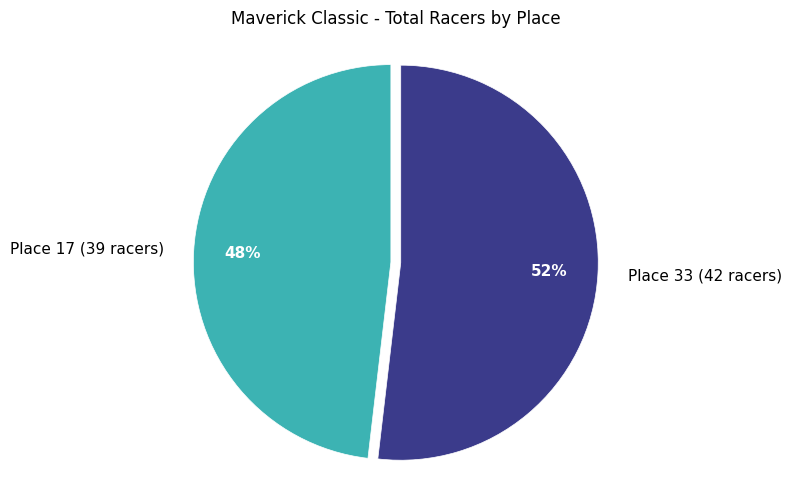

Is there a majority slice in this chart?

Yes